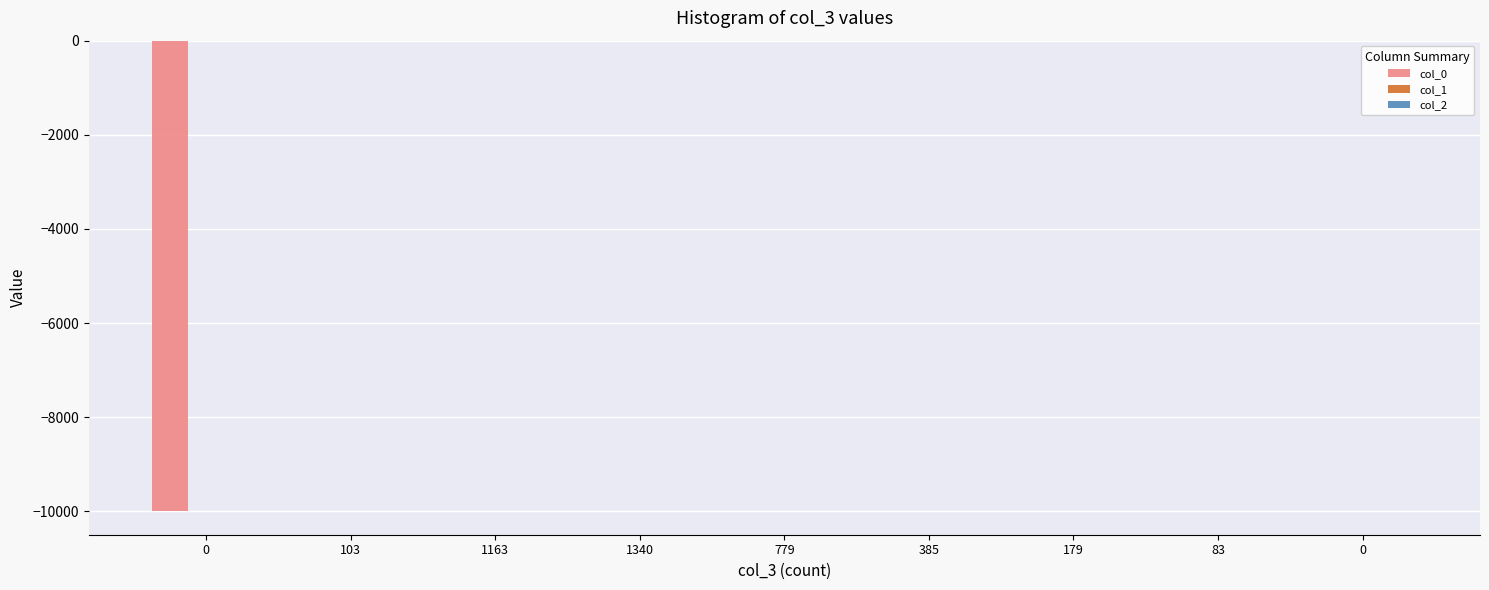

Reading right to left, what are all the values shown in this chart?

col_0: 0.0	0.0	0.0	0.0	0.0	0.0	0.0	0.0	-9999.0
col_1: 0.0	0.0	0.0	0.0	0.0	0.0	0.0	0.0	-0.0
col_2: 0.0	0.0	0.0	0.0	0.0	0.0	0.0	0.0	0.0